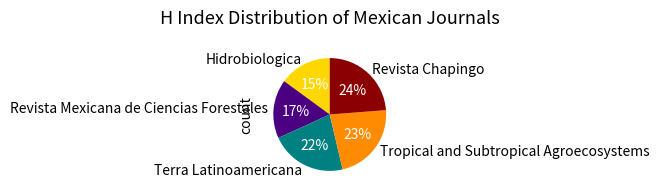

Rank the categories by value from lowest to highest.

Hidrobiologica, Revista Mexicana de Ciencias Forestales, Terra Latinoamericana, Tropical and Subtropical Agroecosystems, Revista Chapingo